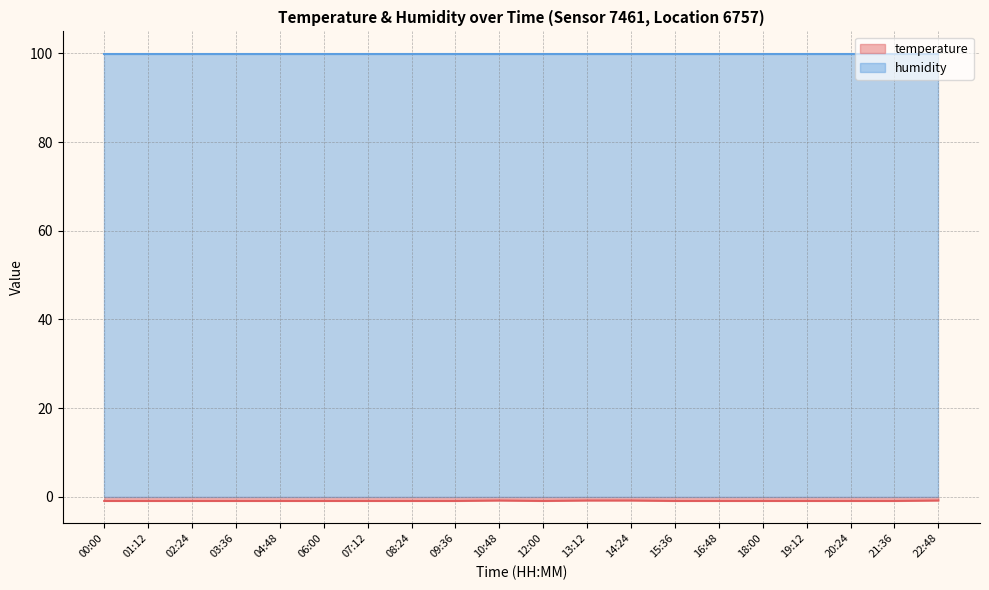

Reading left to right, extract all data points from this chart.

-0.9	-0.9	-0.9	-0.9	-0.9	-0.9	-0.9	-0.9	-0.9	-0.8	-0.9	-0.8	-0.8	-0.9	-0.9	-0.9	-0.9	-0.9	-0.9	-0.8